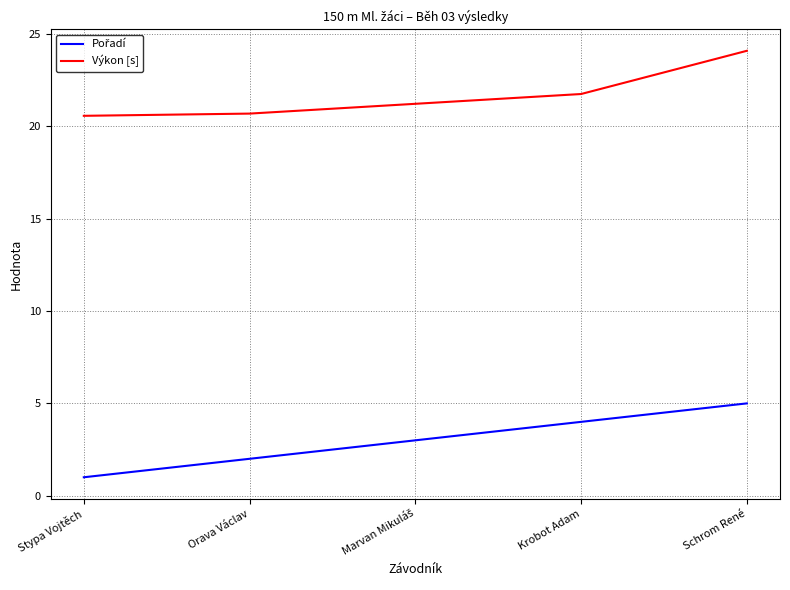

What is the lowest value of the Výkon [s] series?

20.6